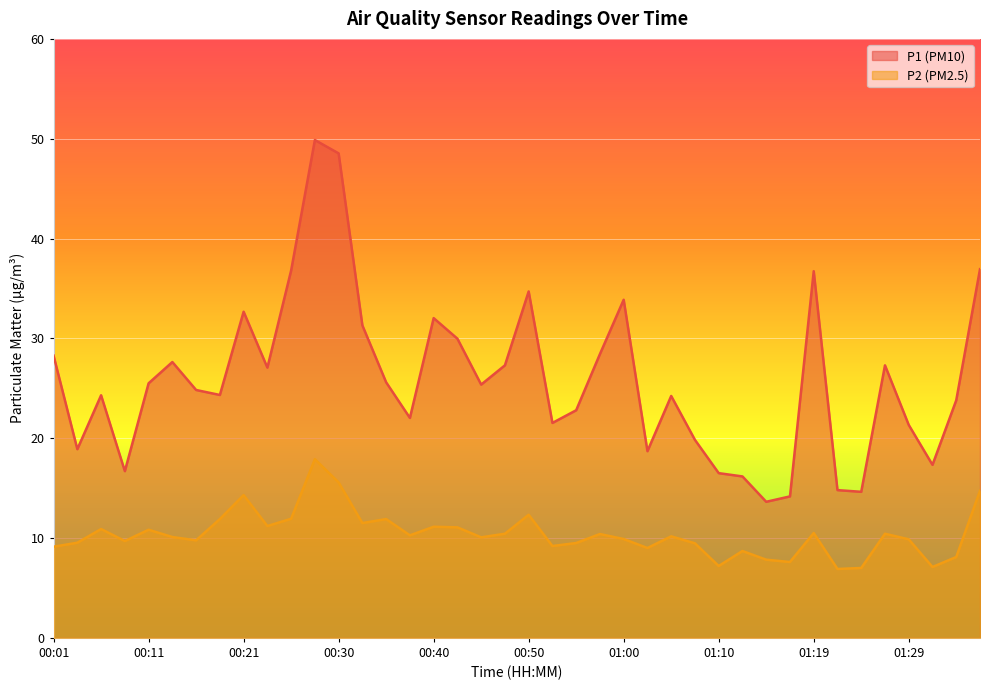

Where is the first local minimum for P2?

00:08